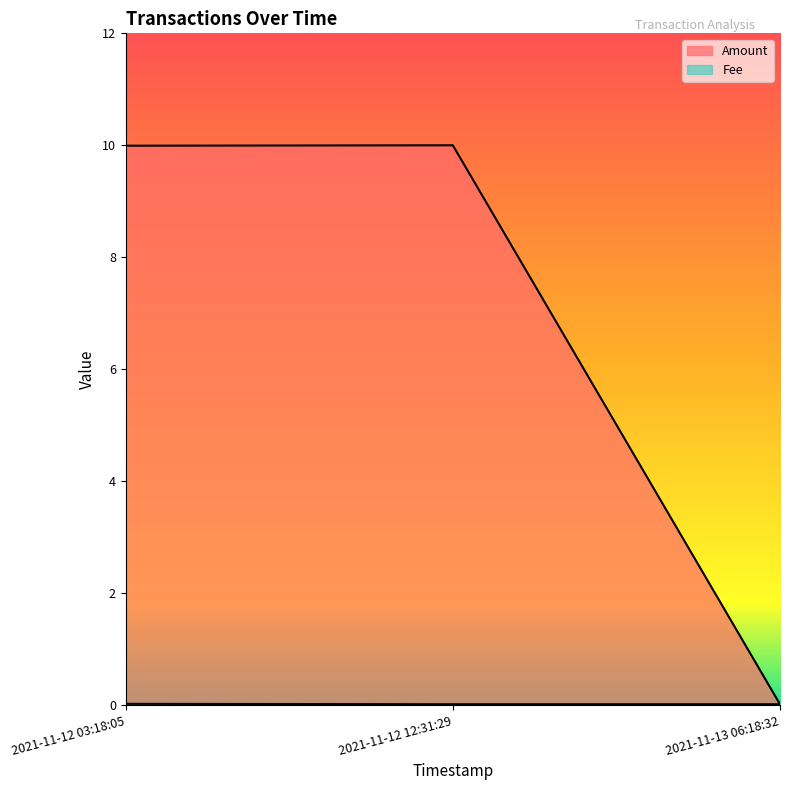

What is the highest value of the Amount series?

10.0